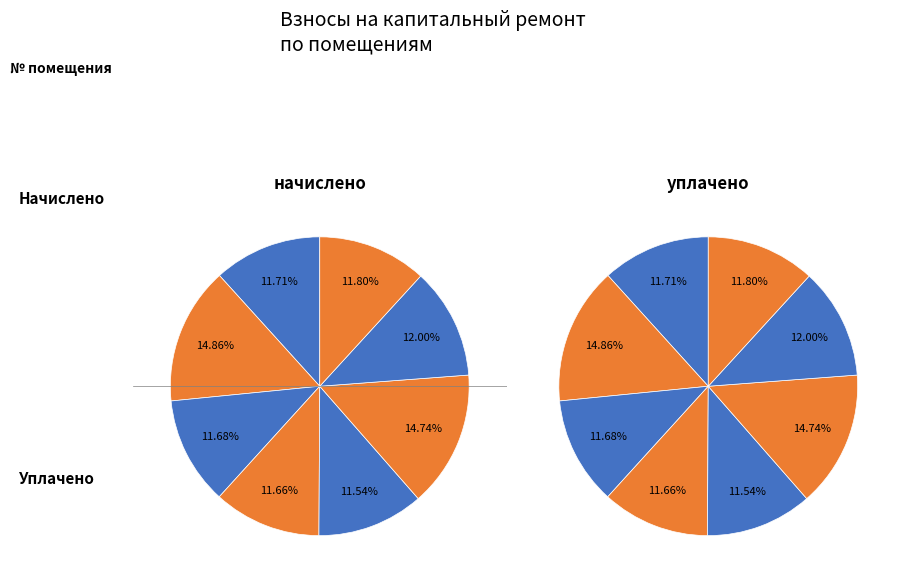

Which series has the widest spread of values?

начислено